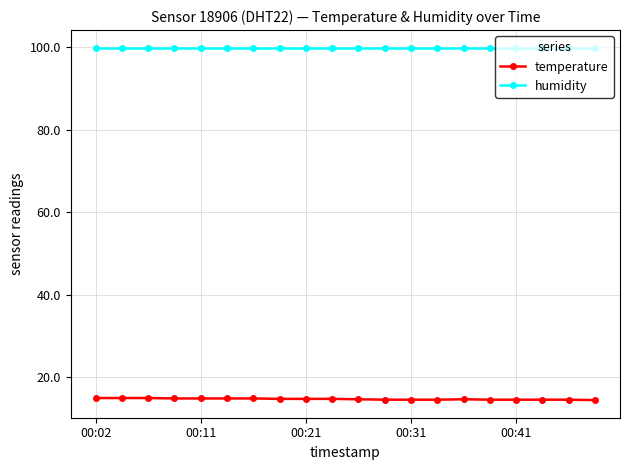

How many distinct data groups are displayed?

2